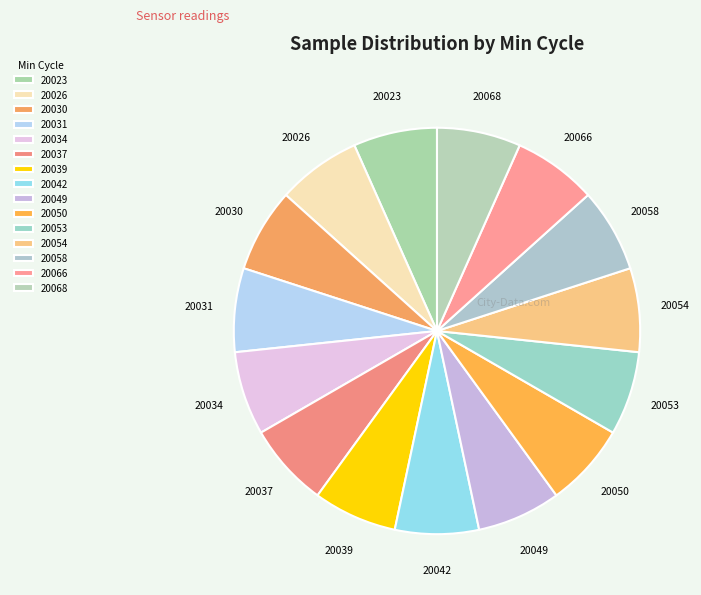

True or false: 20053 accounts for 7% of the total.

True